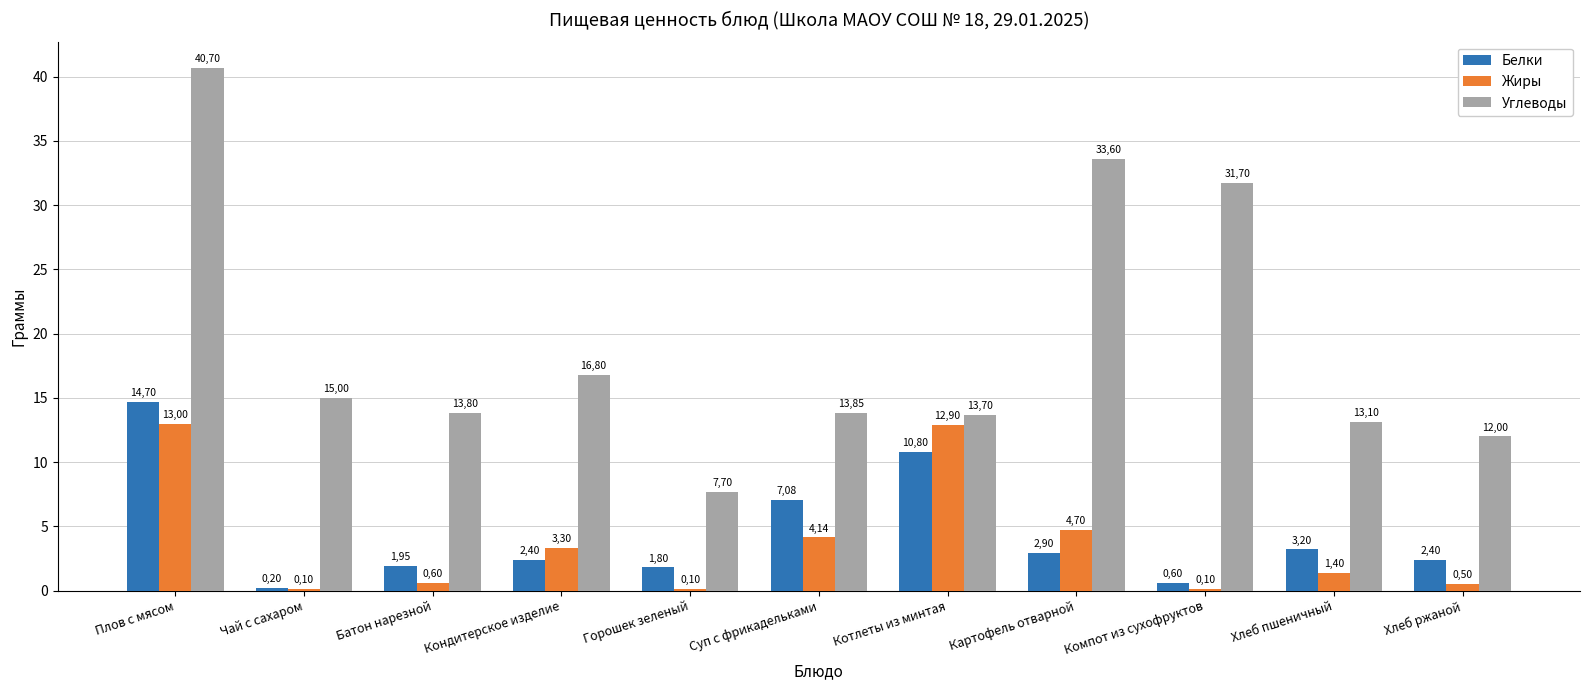

What is the label of the 4th bar from the right?

Картофель отварной